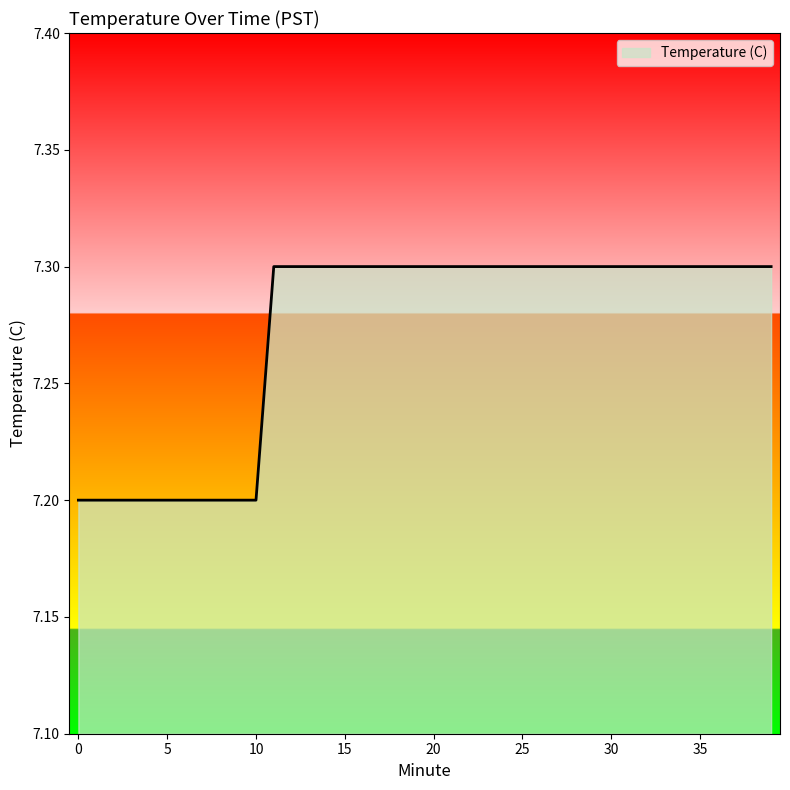

What is the smallest value displayed?

7.2